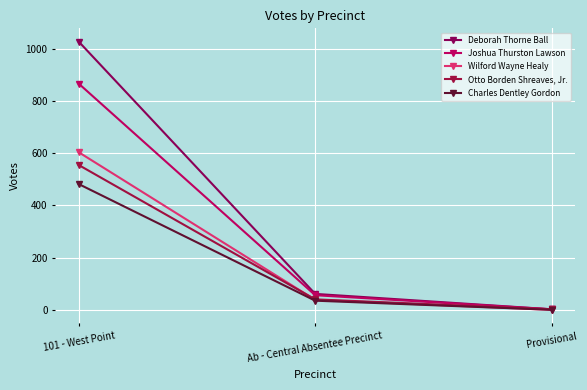

How many positive values does the Charles Dentley Gordon series have?

2